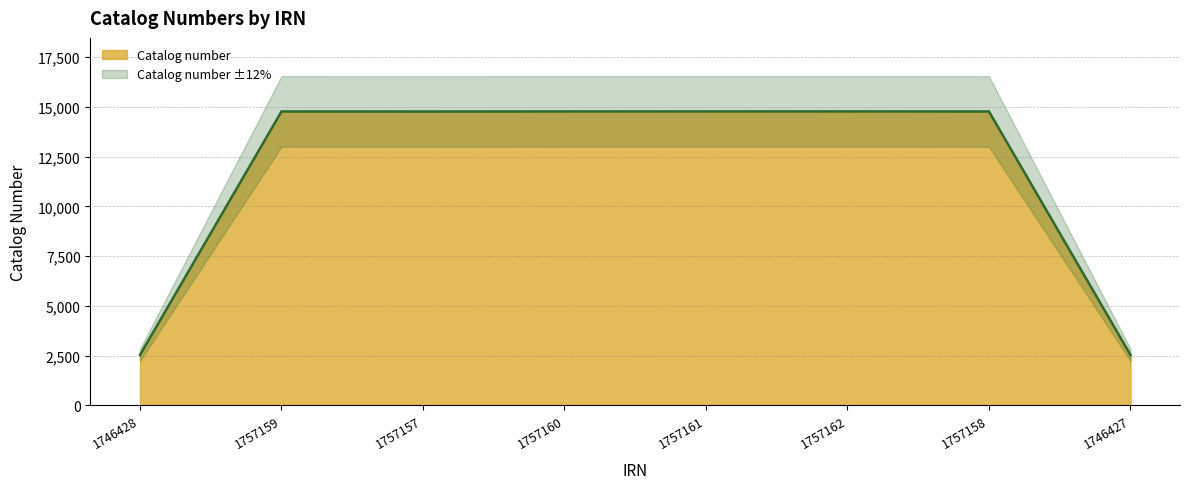

Reading left to right, what are all the values shown in this chart?

2542	14772	14770	14773	14774	14775	14771	2541